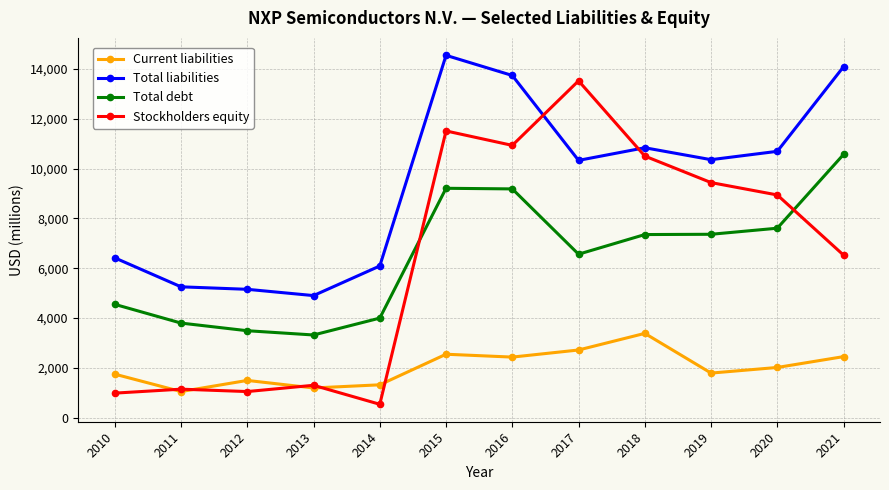

True or false: Total debt has a value of 3321 at 2013.

True